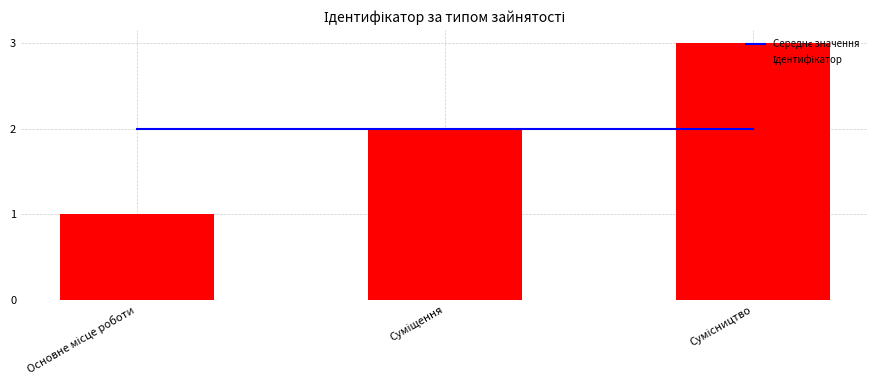

What is the difference between the highest and lowest values at Основне місце роботи?

1